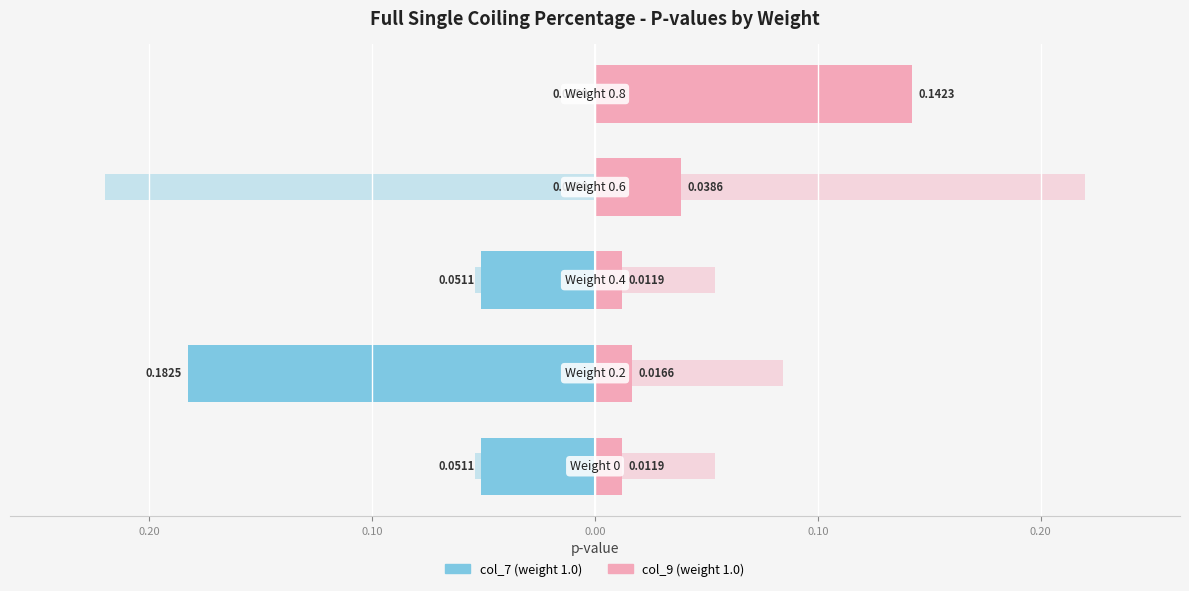

Reading left to right, transcribe all the data shown in this chart.

col_7: -0.1	-0.2	-0.1	0.0	0.0
col_9: 0.0	0.0	0.0	0.0	0.1
col_8_left: -0.1	-0.1	-0.1	-0.2	0.0
col_8_right: 0.1	0.1	0.1	0.2	0.0